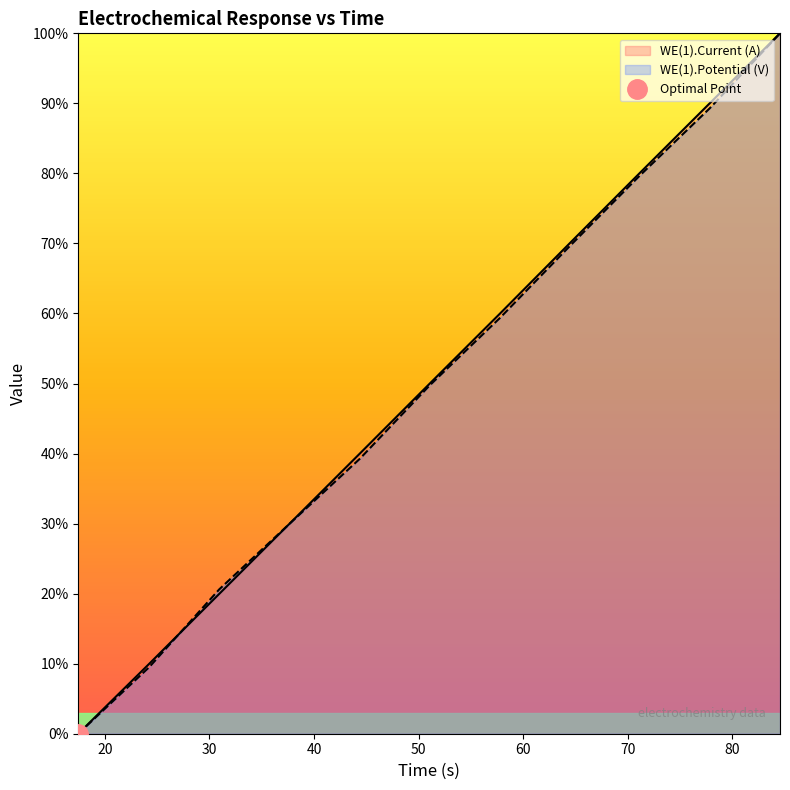

What position from the right is 84.5536?

1